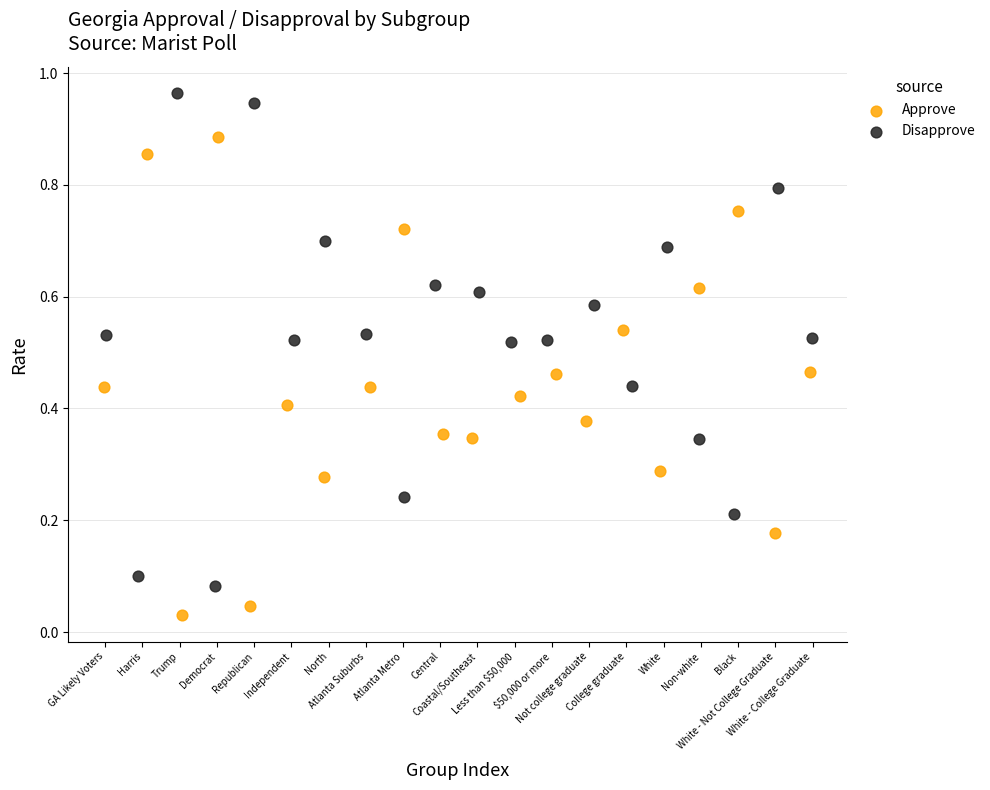

Which series contains the lowest Y value?

Approve